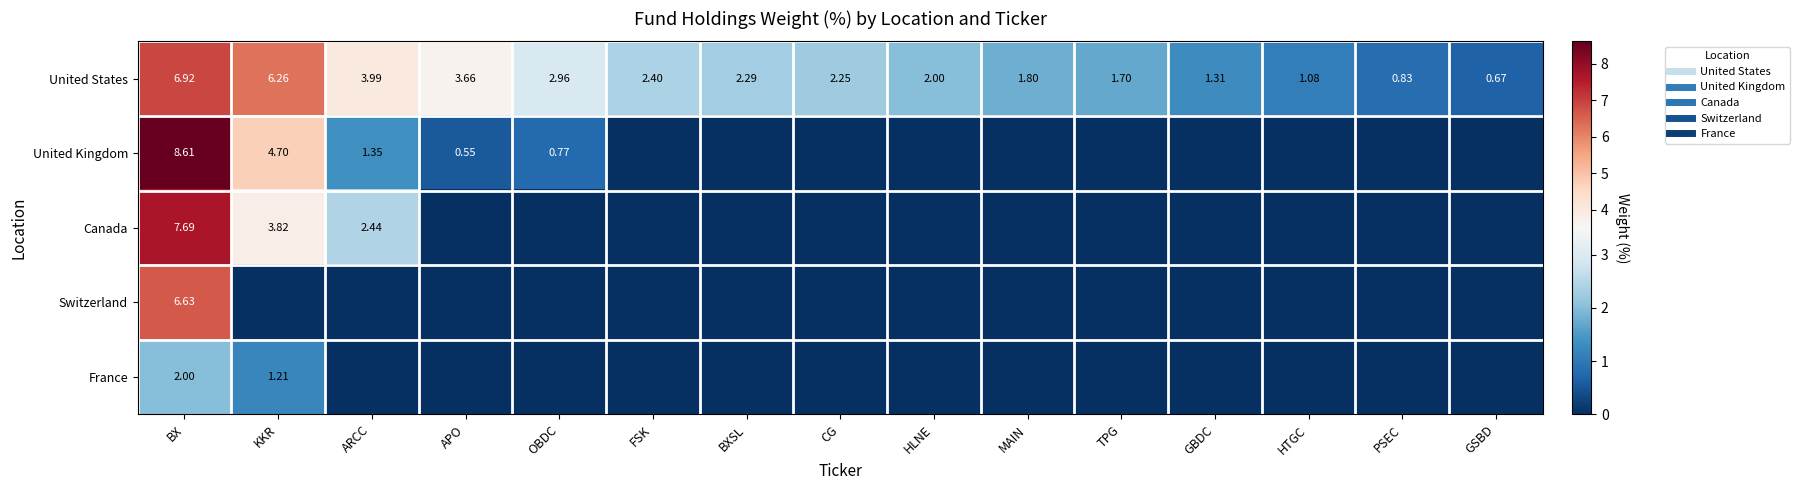

How many values in France are above zero?

2